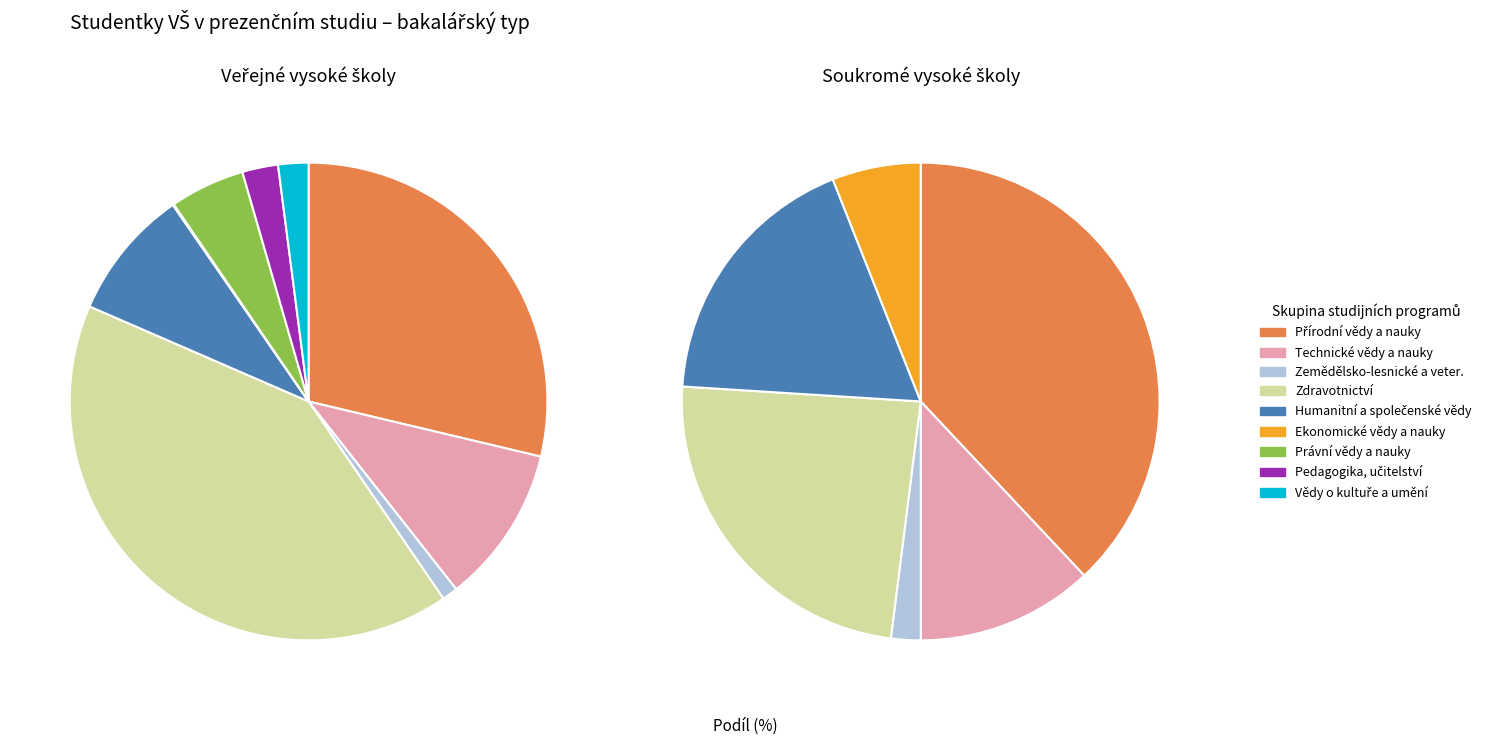

What is the total percentage of Ekonomické vědy a nauky and Pedagogika, učitelství?

2.5%